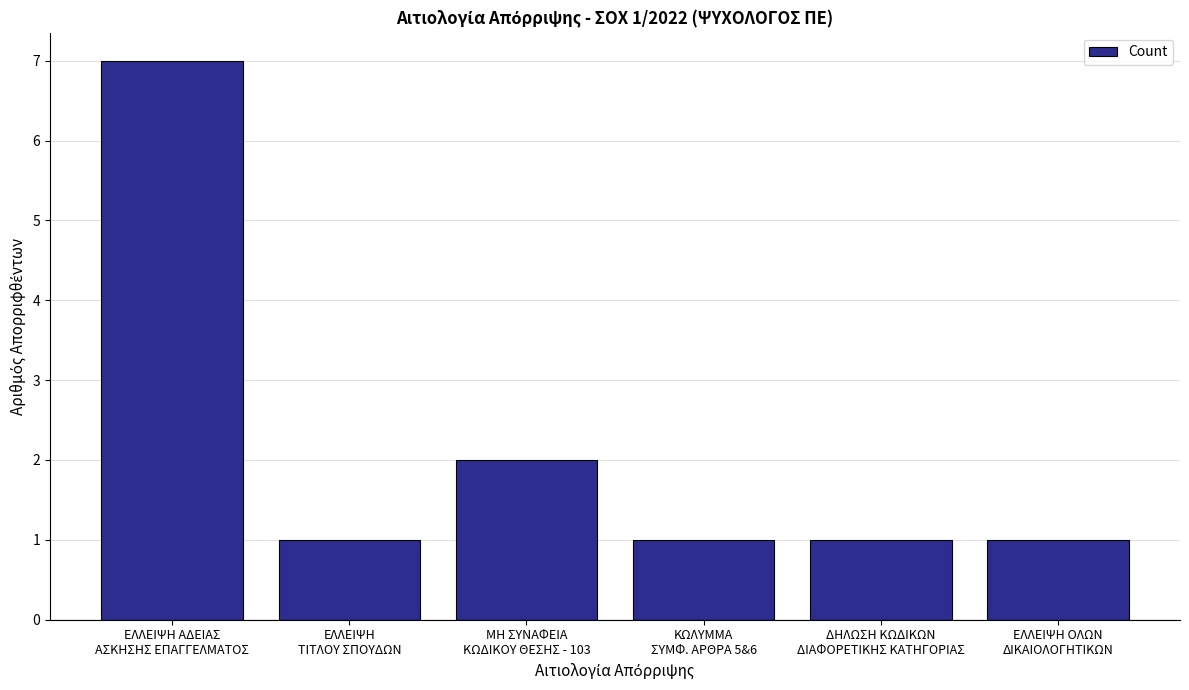

What is the greatest value displayed?

7